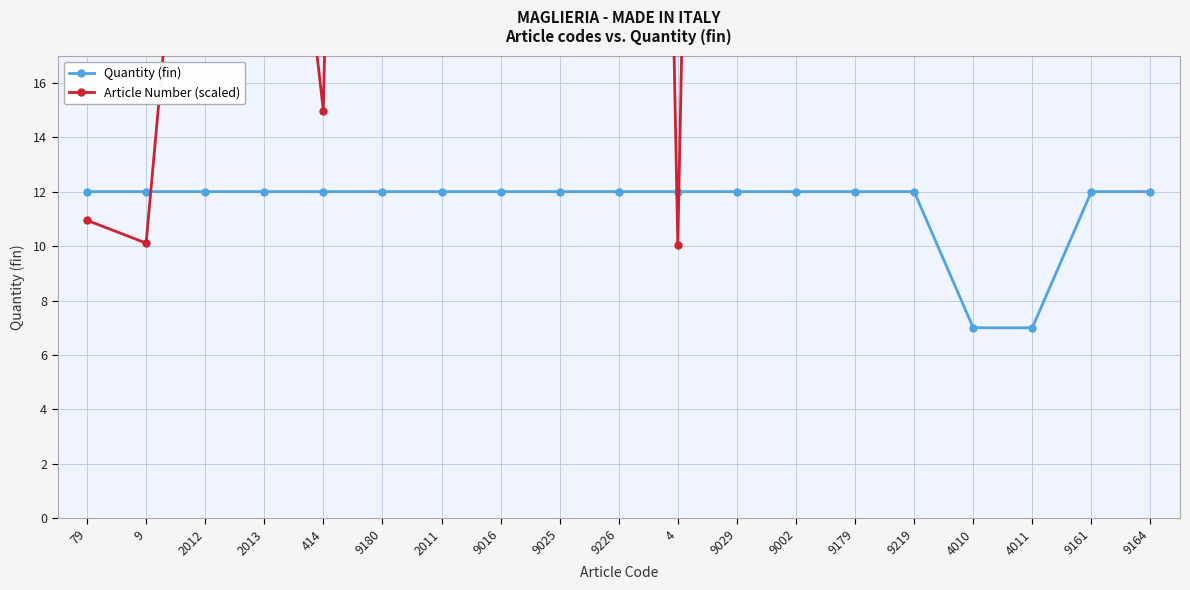

What is the label of the 10th point from the right?

9226